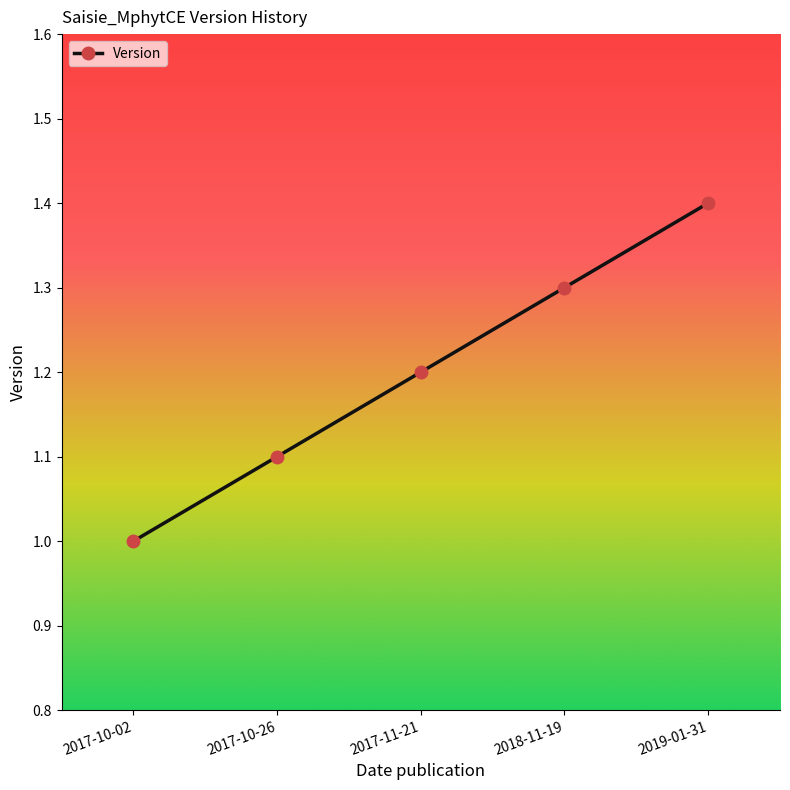

Rank the categories by value from highest to lowest.

2019-01-31, 2018-11-19, 2017-11-21, 2017-10-26, 2017-10-02